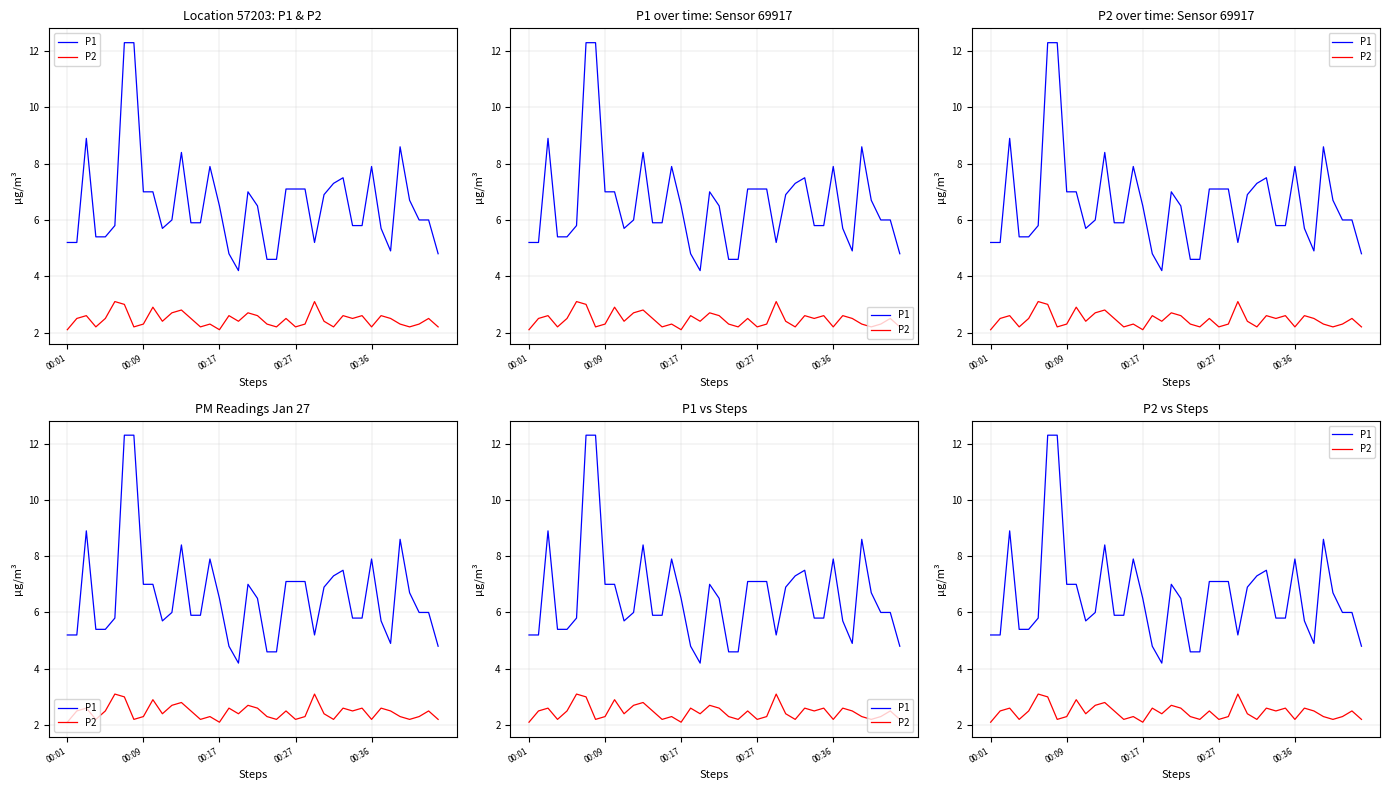

How many data points in P1 are above 6?

19